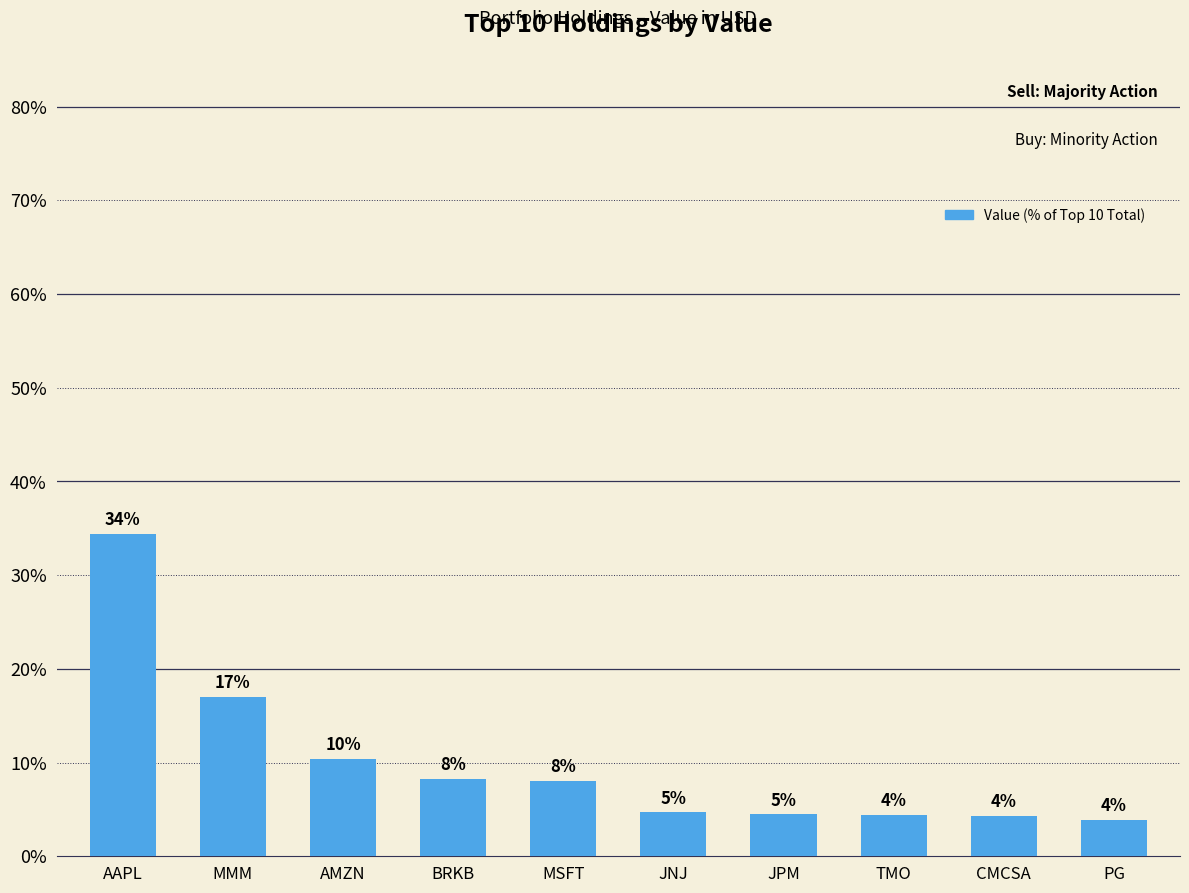

What is the difference between the maximum and minimum values?

30.5